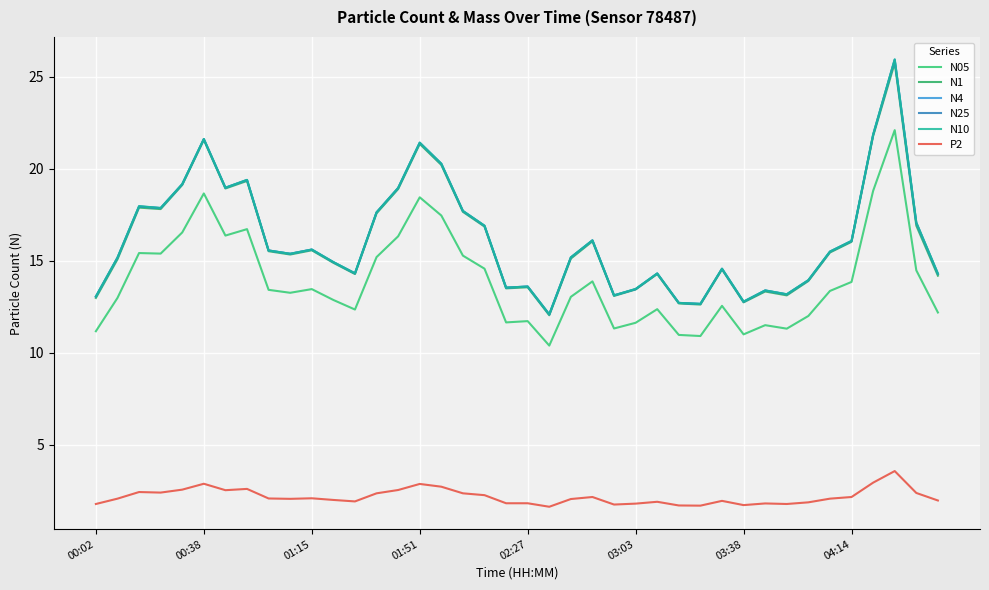

What are all the series names shown in the legend?

N05, N1, N4, N25, N10, P2